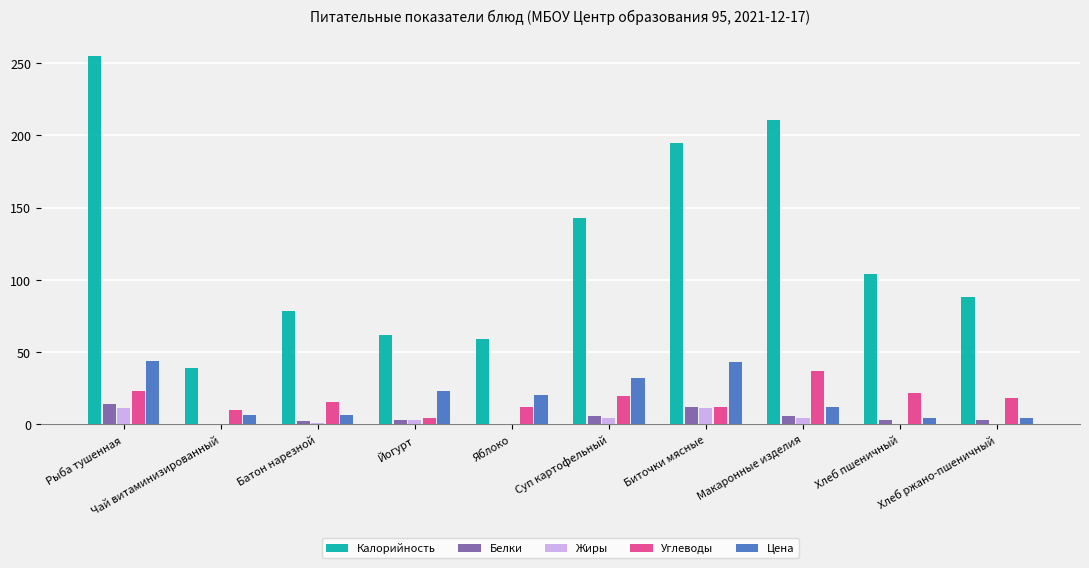

What is the sum of all Углеводы values?

174.1